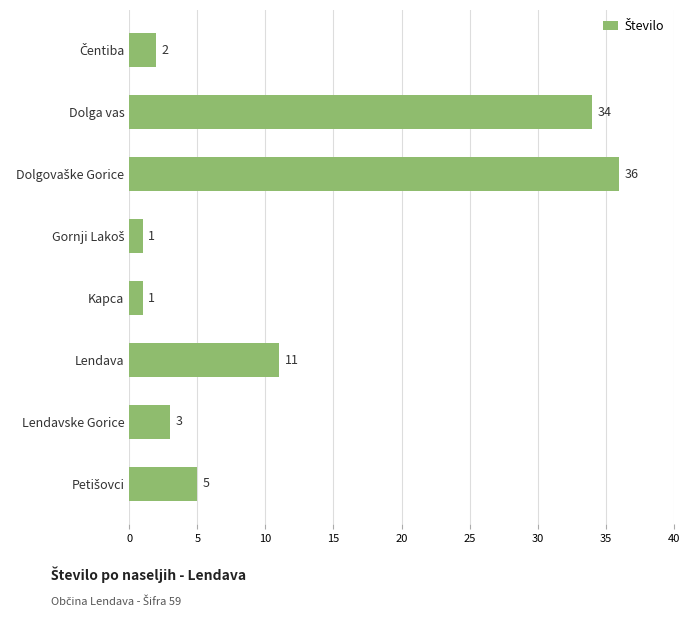

Which has a higher value, Kapca or Lendava?

Lendava